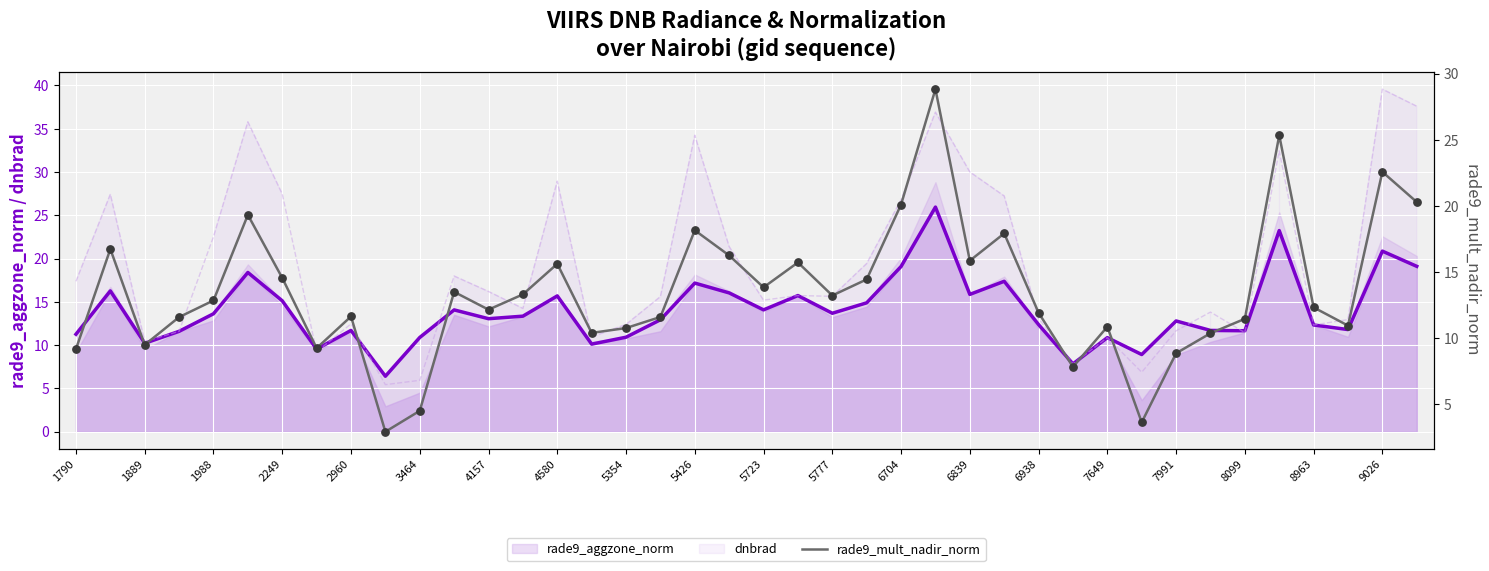

Which series reaches the minimum Y coordinate?

rade9_mult_nadir_norm